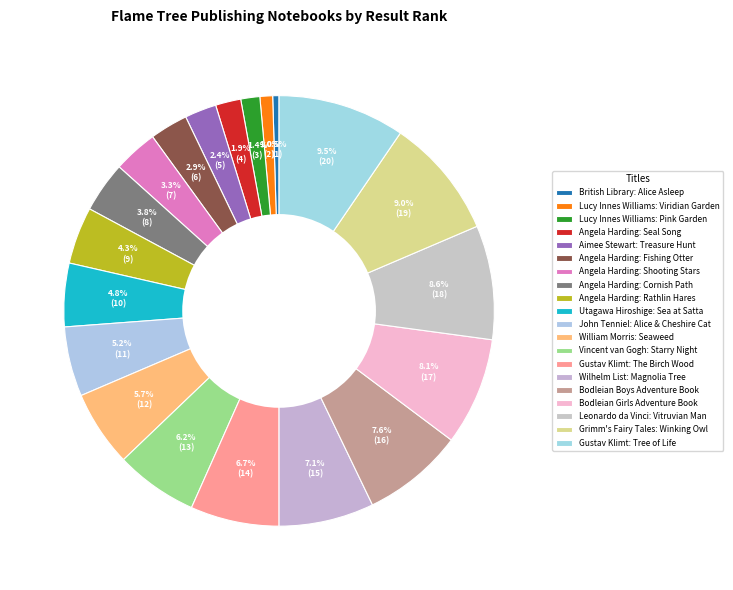

Count the number of slices in the pie.

20